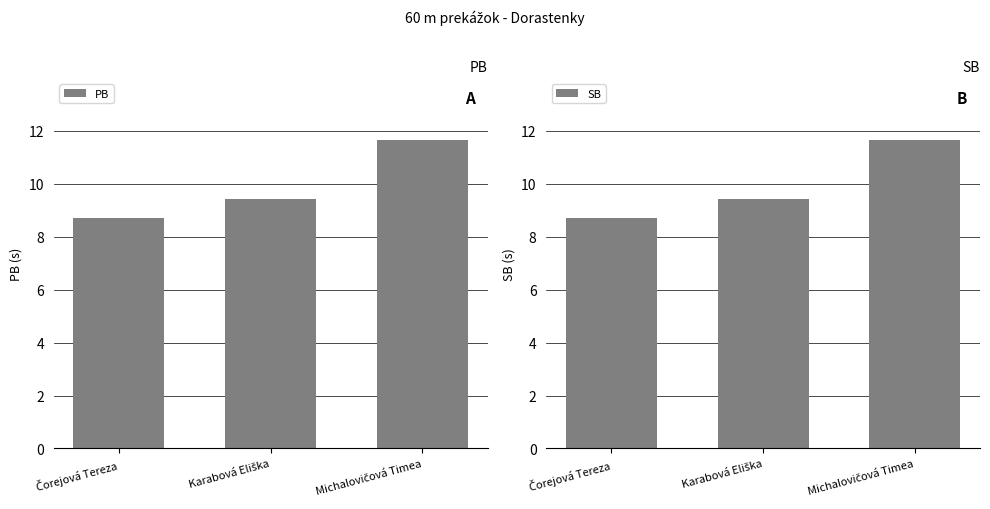

What is the label of the 1st bar from the left?

Čorejová Tereza